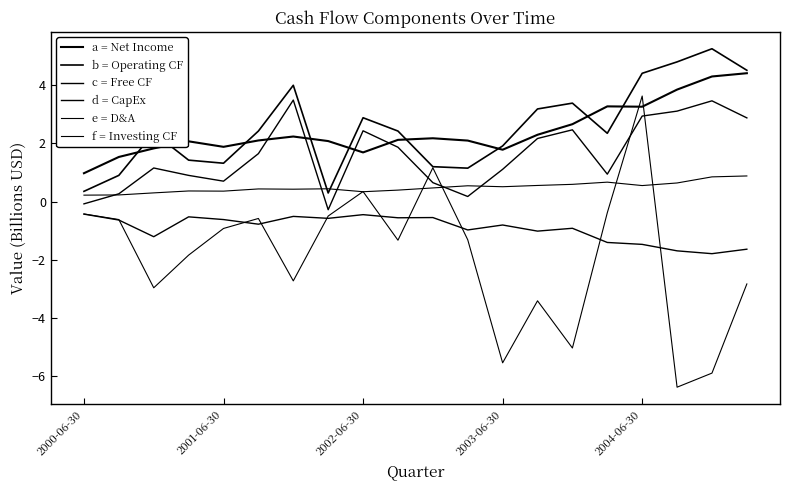

How many lines are shown in the chart?

6